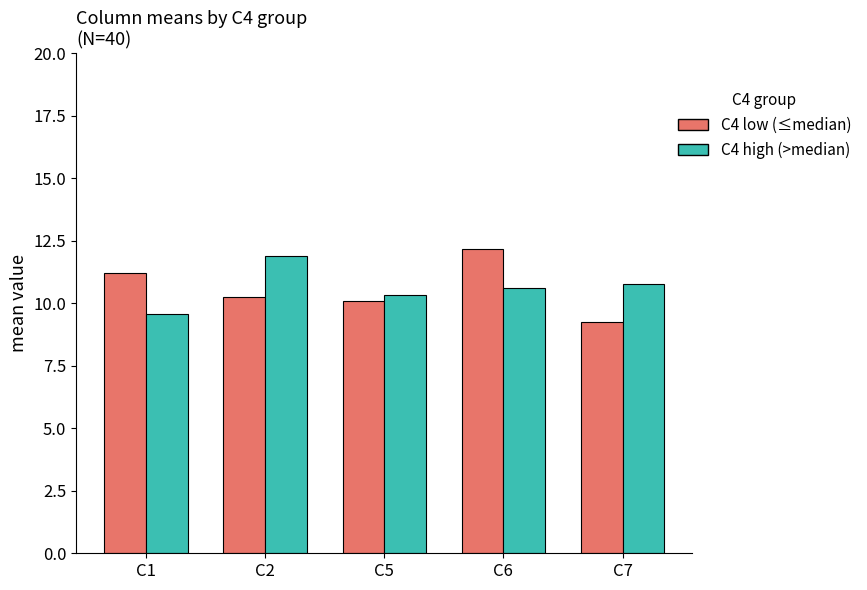

How many data points in C4 high (>median) are above 10?

4